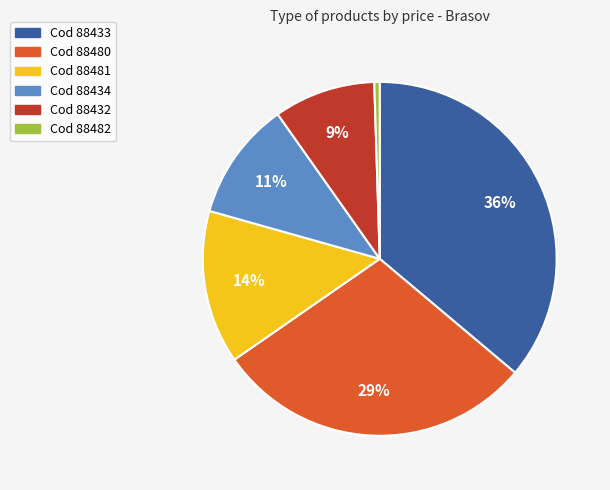

Is there a majority slice in this chart?

No